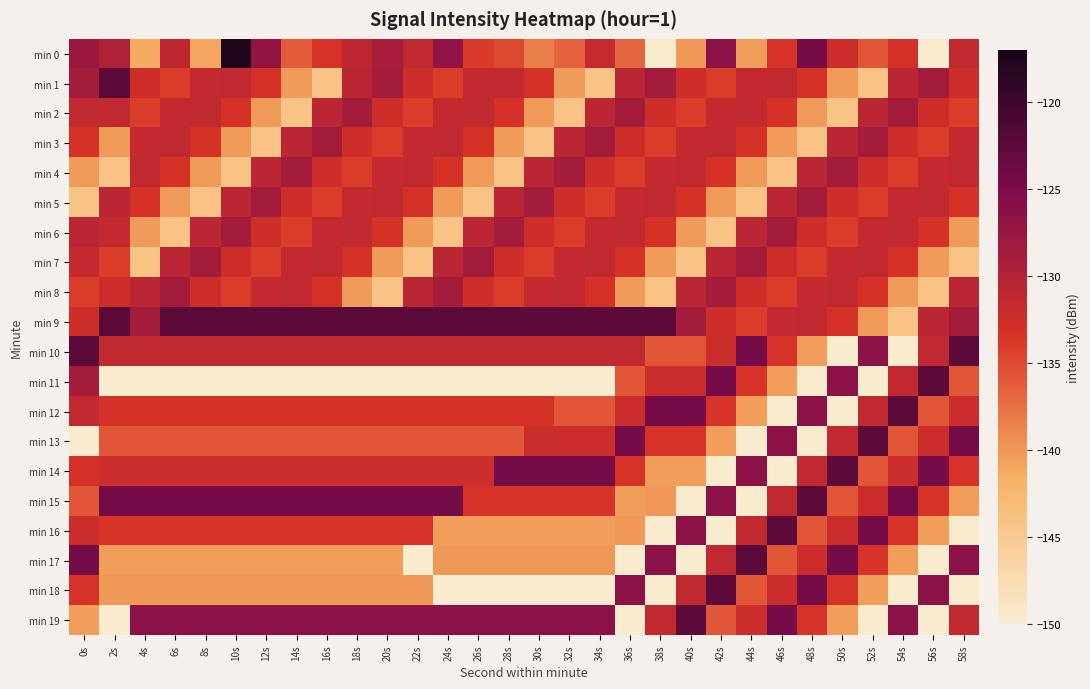

Between 30s and 26s, which is larger?

26s